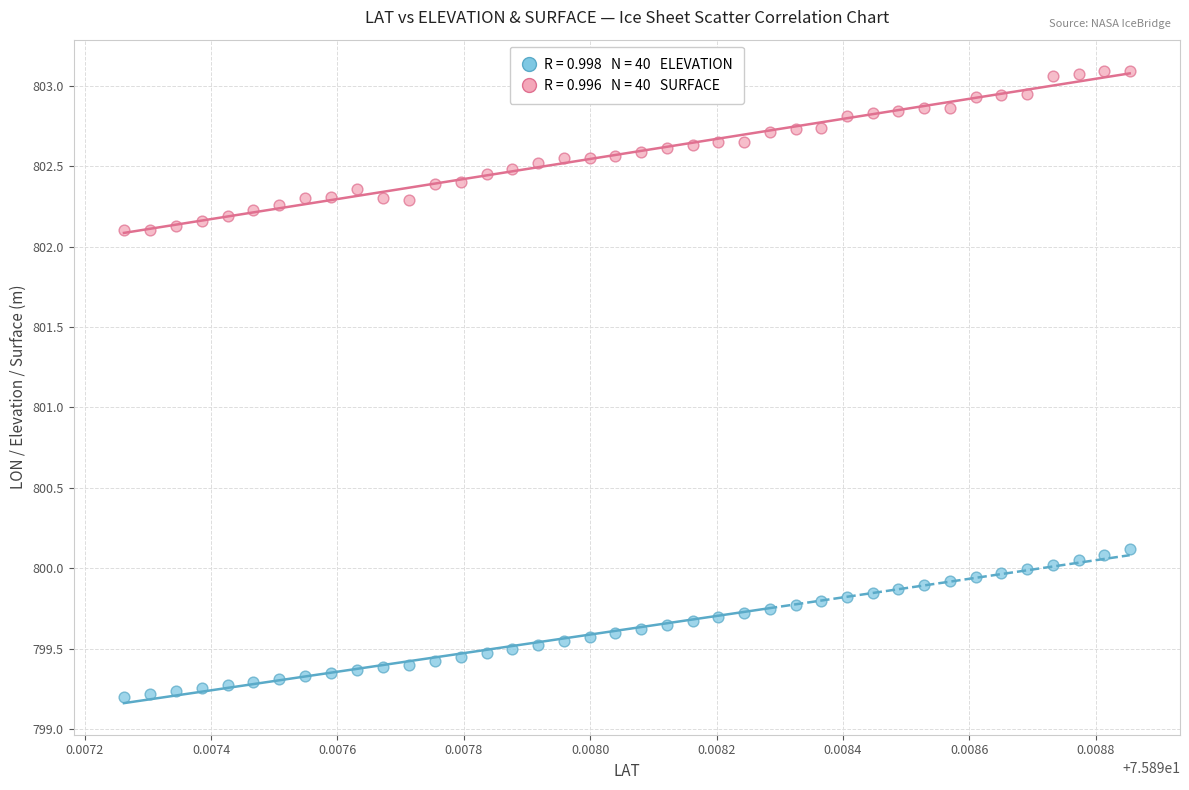

Across all data points, what is the range of Y values (max minus min)?

3.9